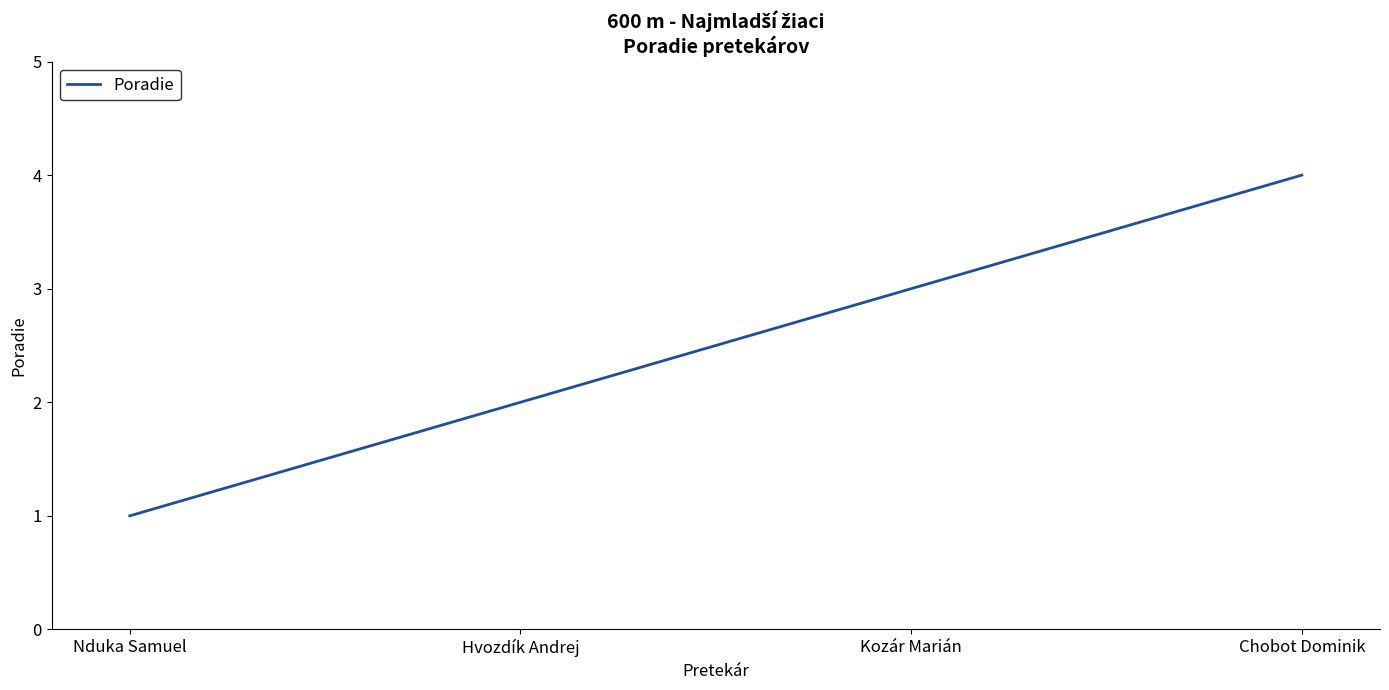

How many values are between 2 and 4?

3